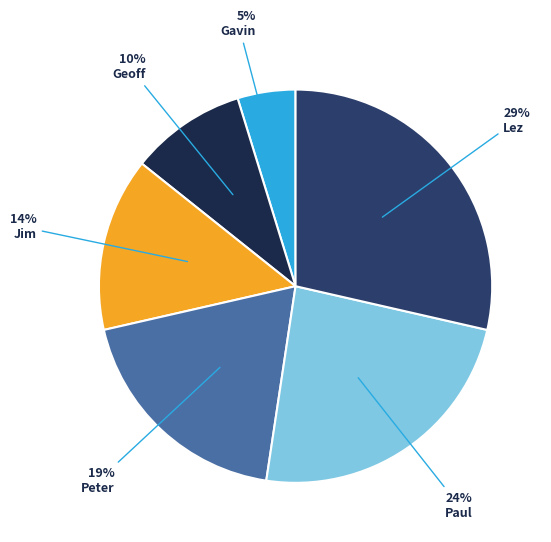

True or false: Lez accounts for 16% of the total.

False